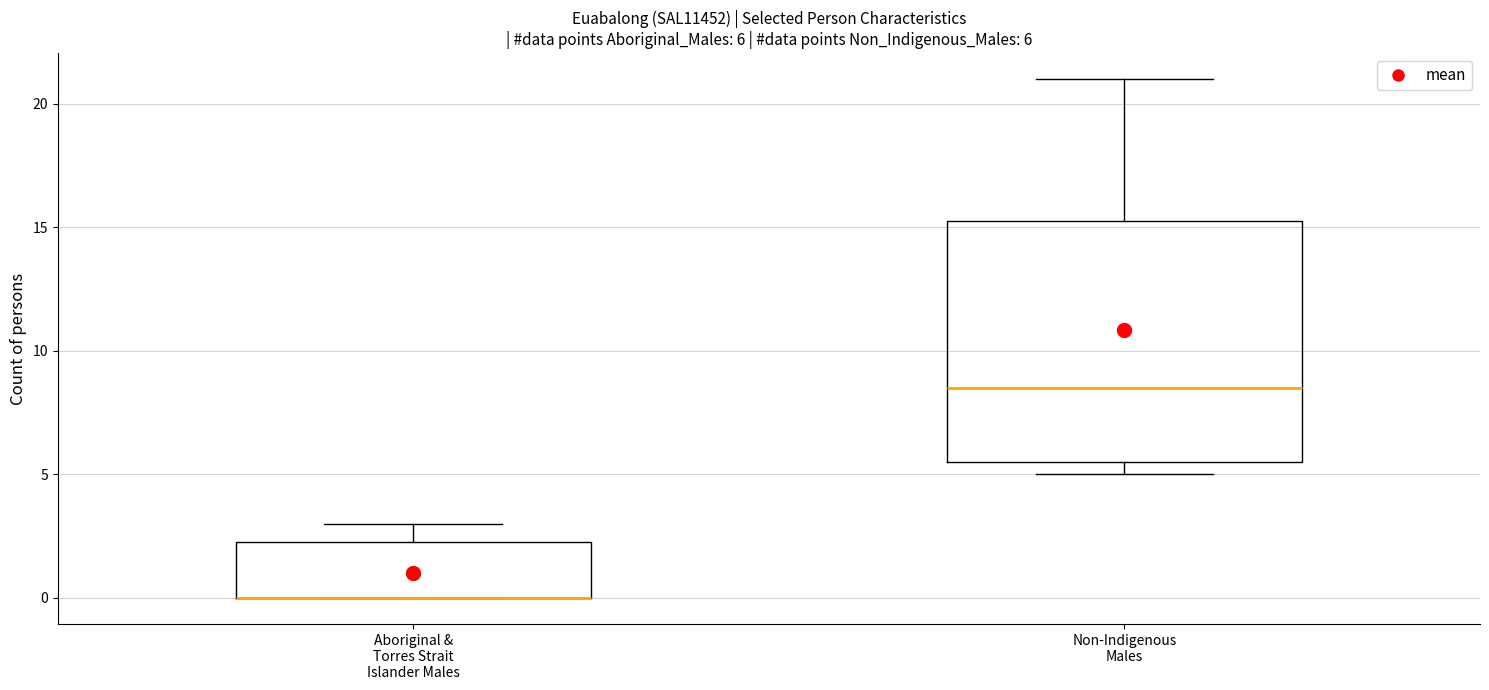

Comparing the boxes themselves (not the whiskers), which one is the tallest?

Non-Indigenous Males